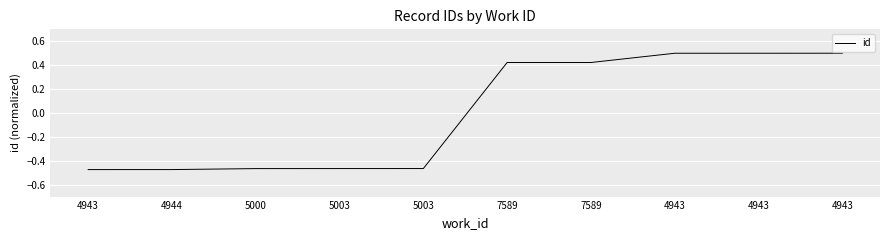

What is the smallest value displayed?

-0.5